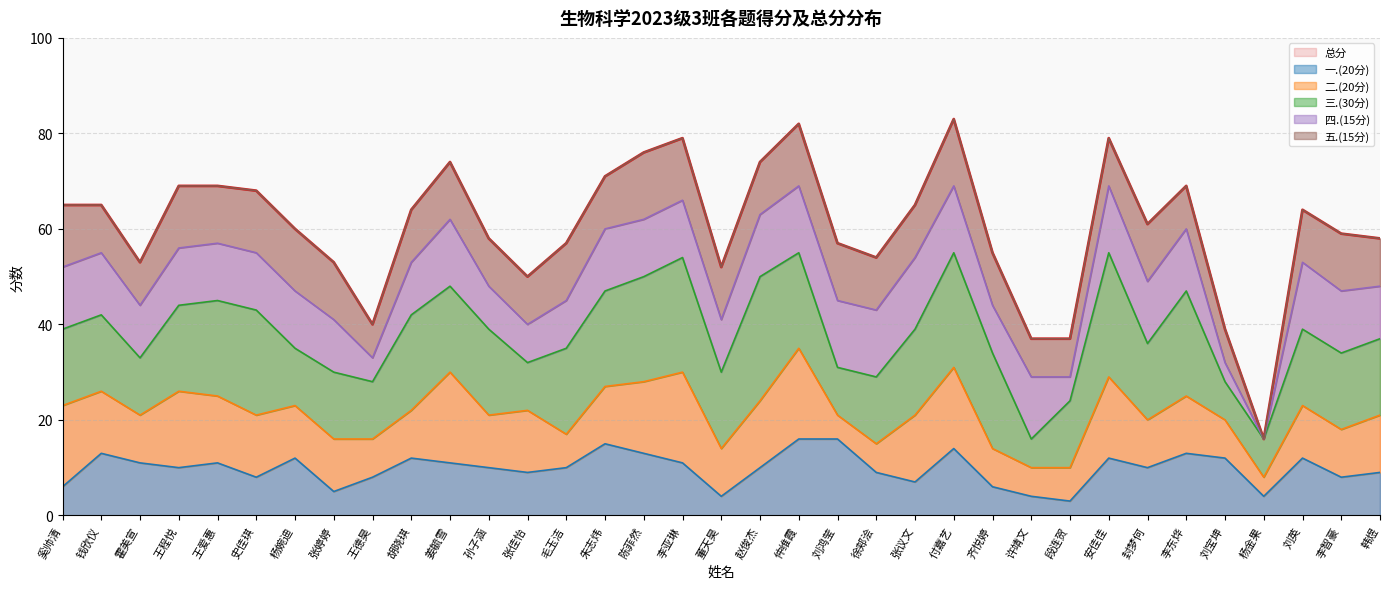

Between 刘宝坤 and 奚帅清, which is larger?

奚帅清